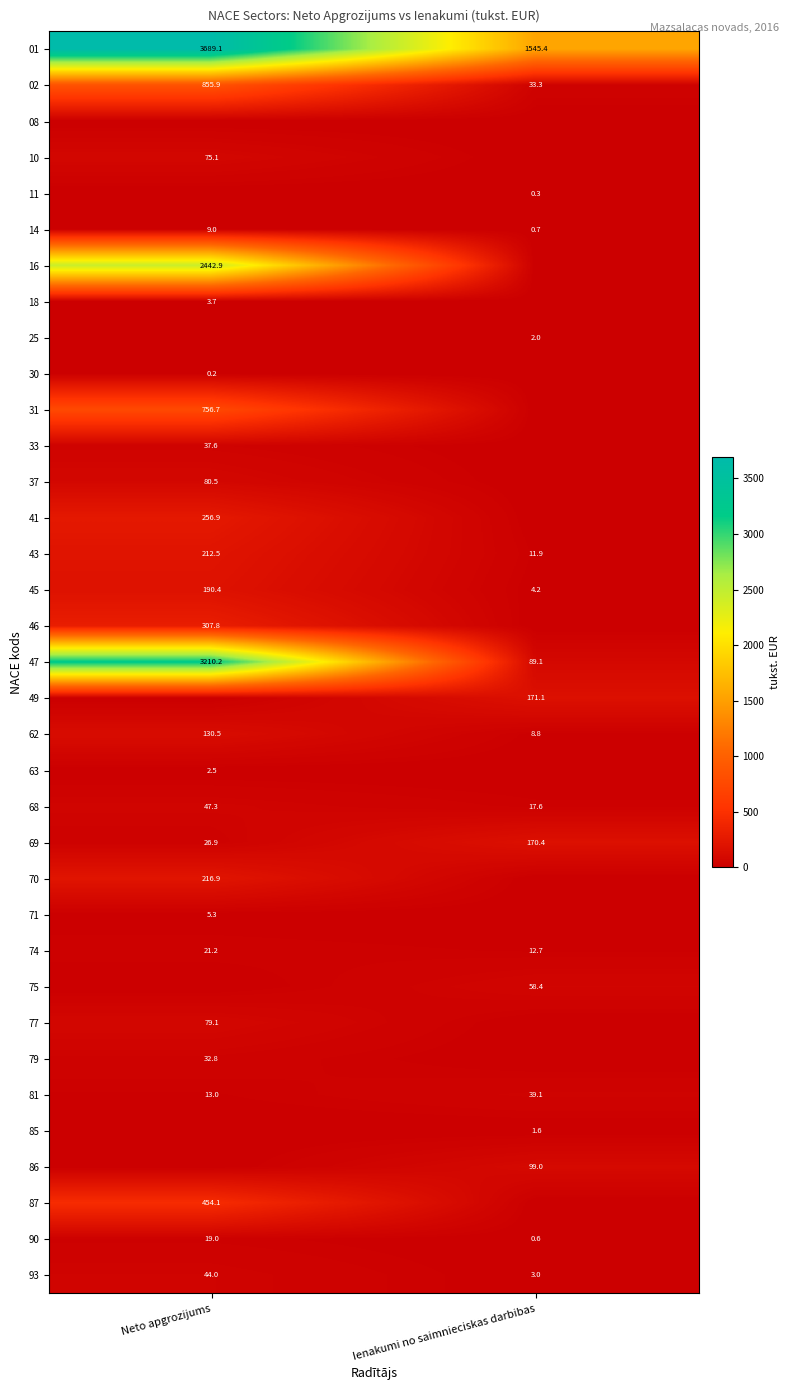

At how many categories does at least one series exceed 3274?

1